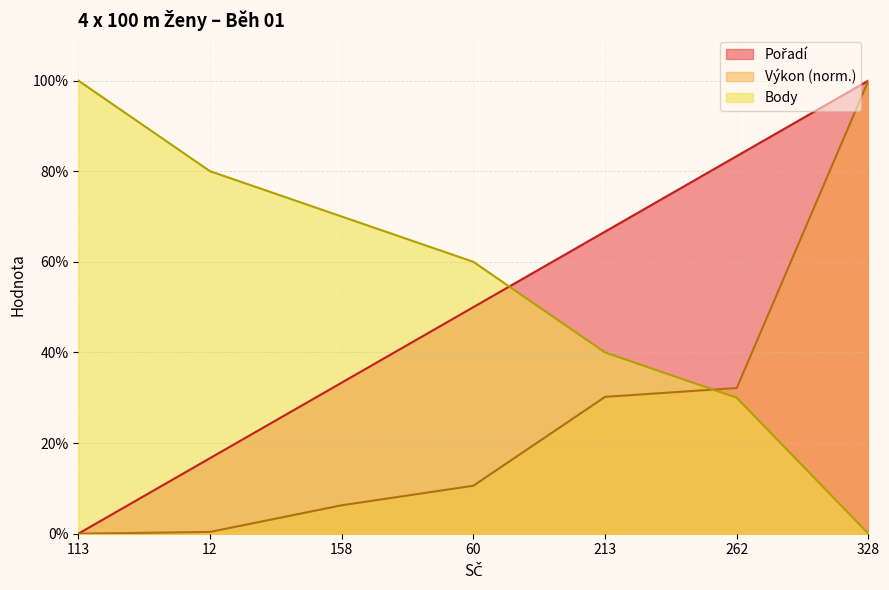

True or false: Výkon and Pořadí intersect in this chart.

False